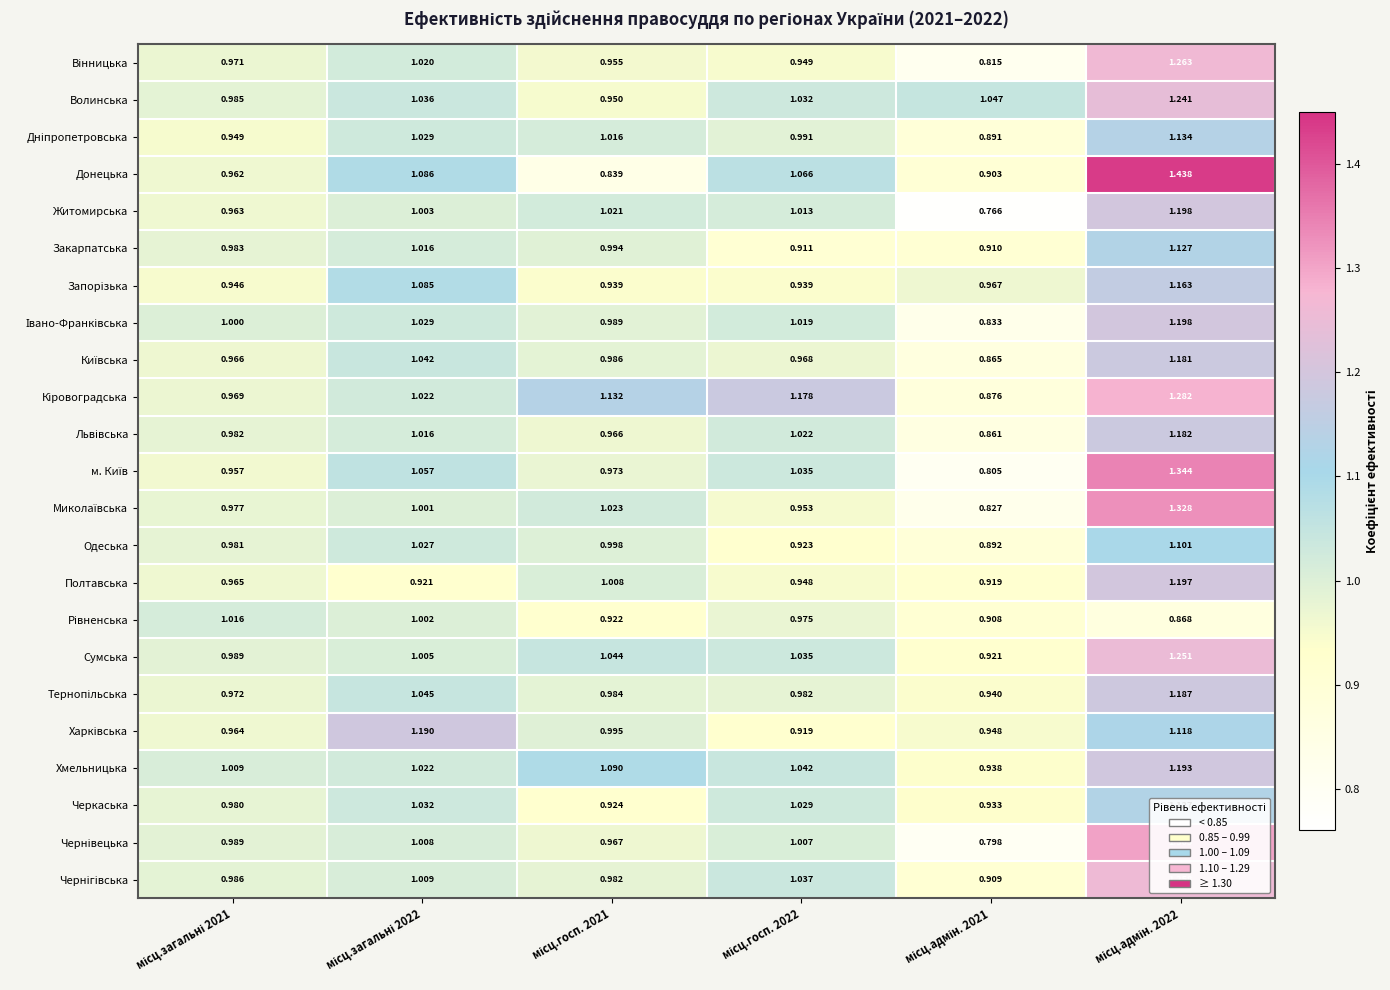

Which series has the widest spread of values?

Донецька